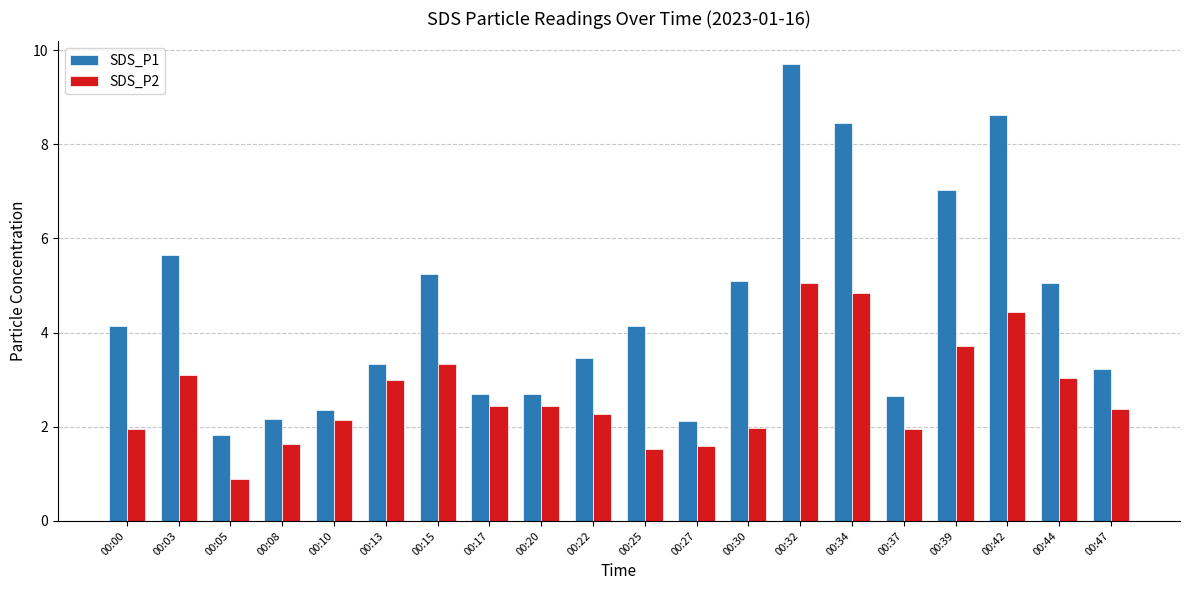

What is the difference between the SDS_P1 values at 00:32 and 00:47?

6.5